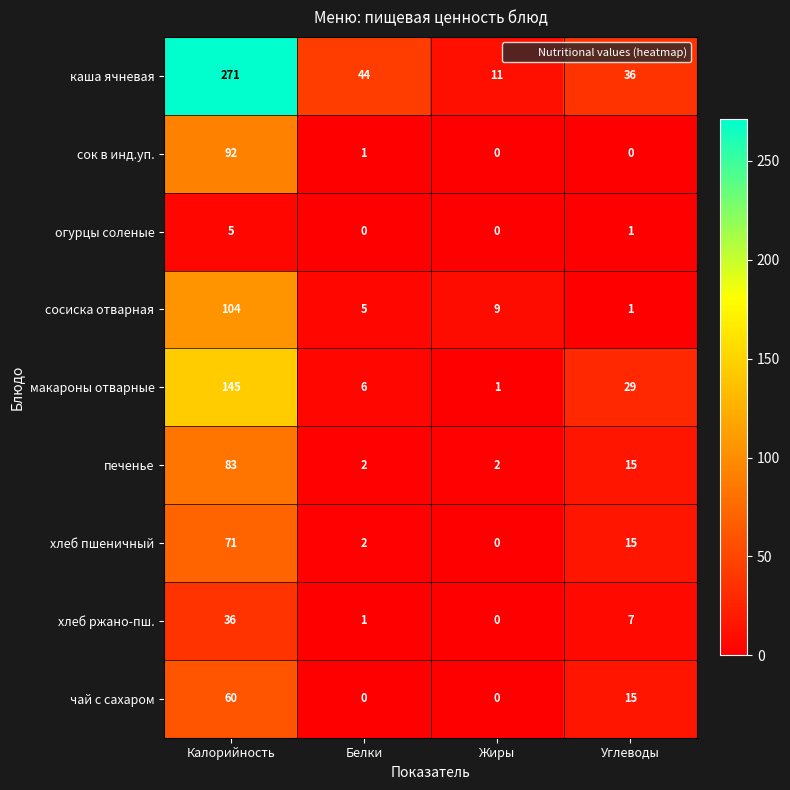

At Калорийность, list the series in order from largest to smallest.

каша ячневая, макароны отварные, сосиска отварная, сок в инд.уп., печенье, хлеб пшеничный, чай с сахаром, хлеб ржано-пш., огурцы соленые